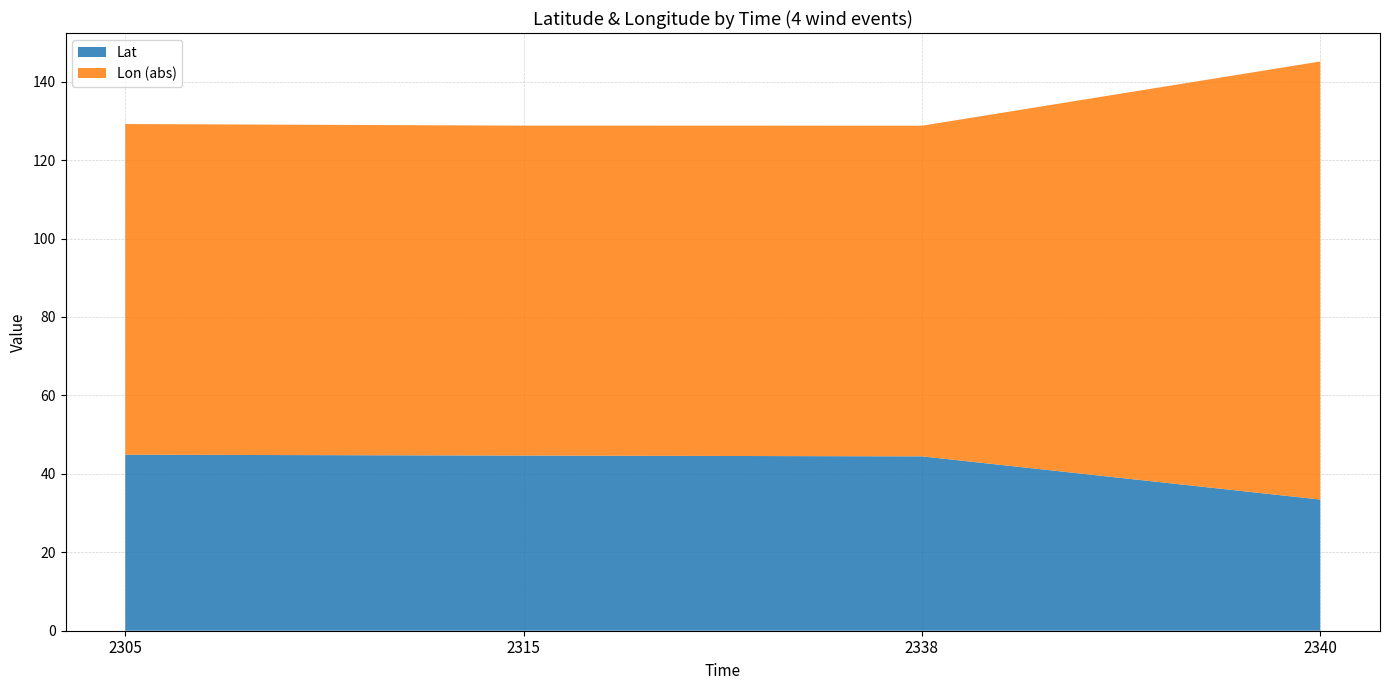

Reading left to right, list all the values displayed in this chart.

Lat: 2305=44.9	2315=44.7	2338=44.5	2340=33.5
Lon: 2305=-84.3	2315=-84.1	2338=-84.3	2340=-111.7